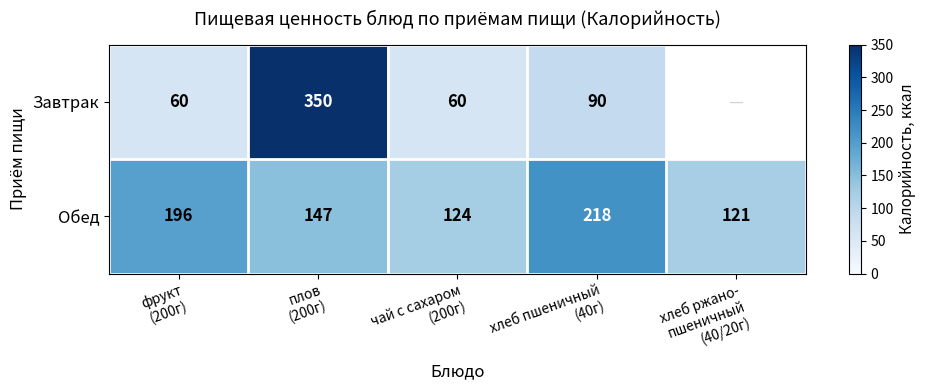

What is the difference between the maximum and minimum values in the Обед series?

97